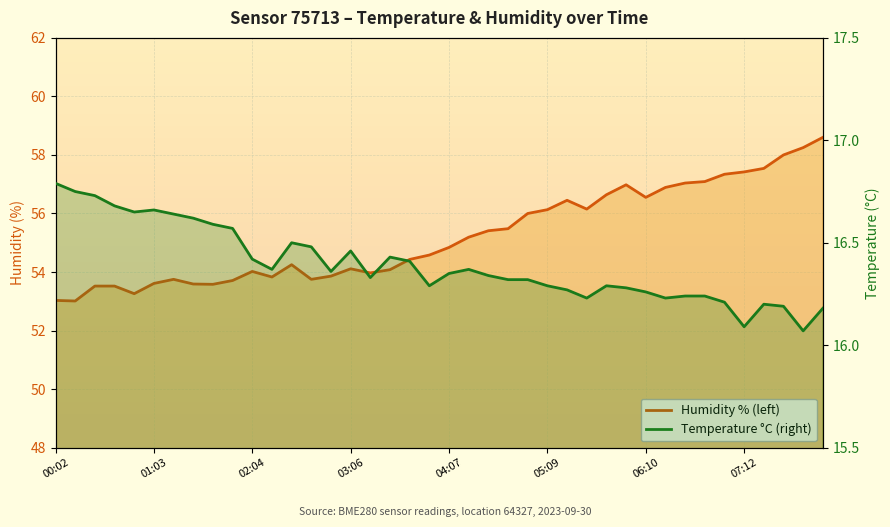

How many lines are shown in the chart?

2